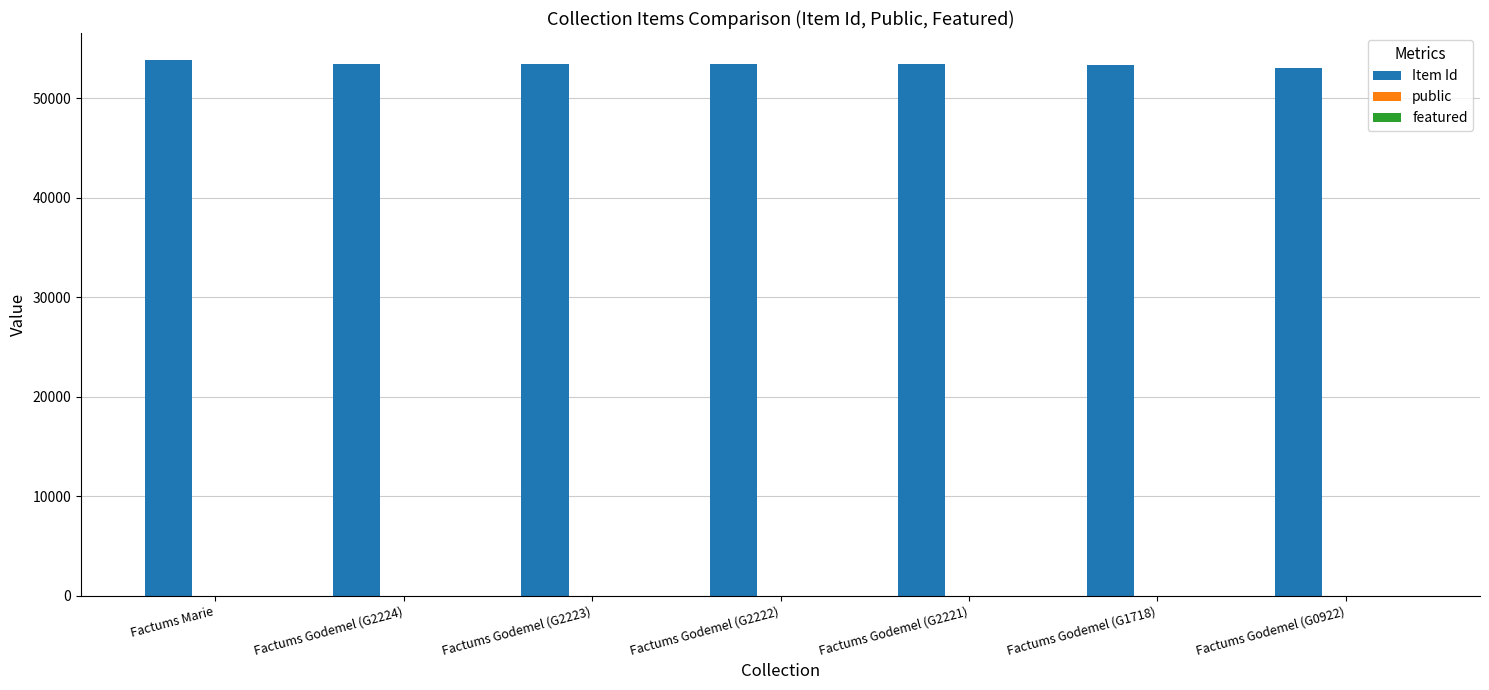

Which series has the largest total across all categories?

Item Id